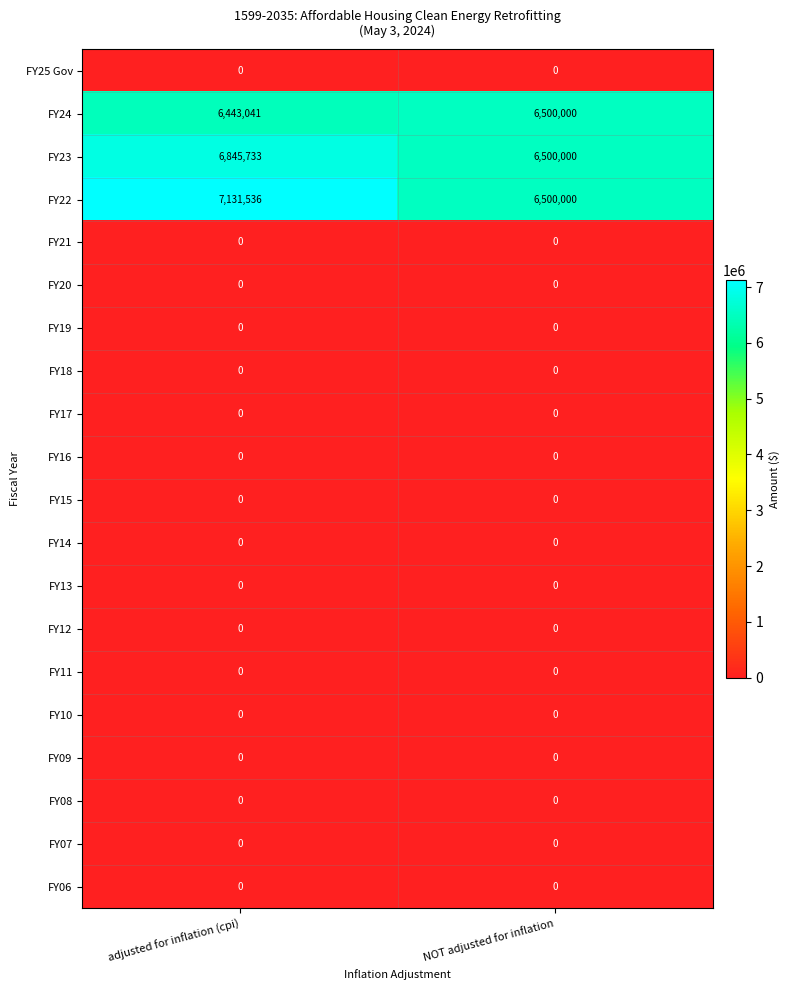

Which series has the largest total across all categories?

FY22